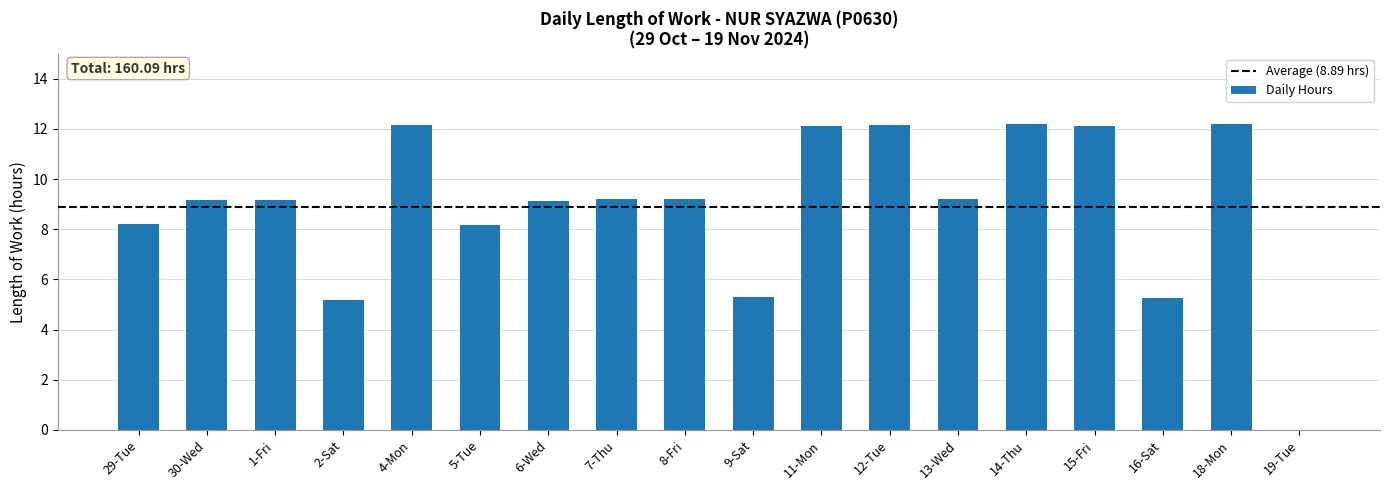

How many series are shown in this chart?

1